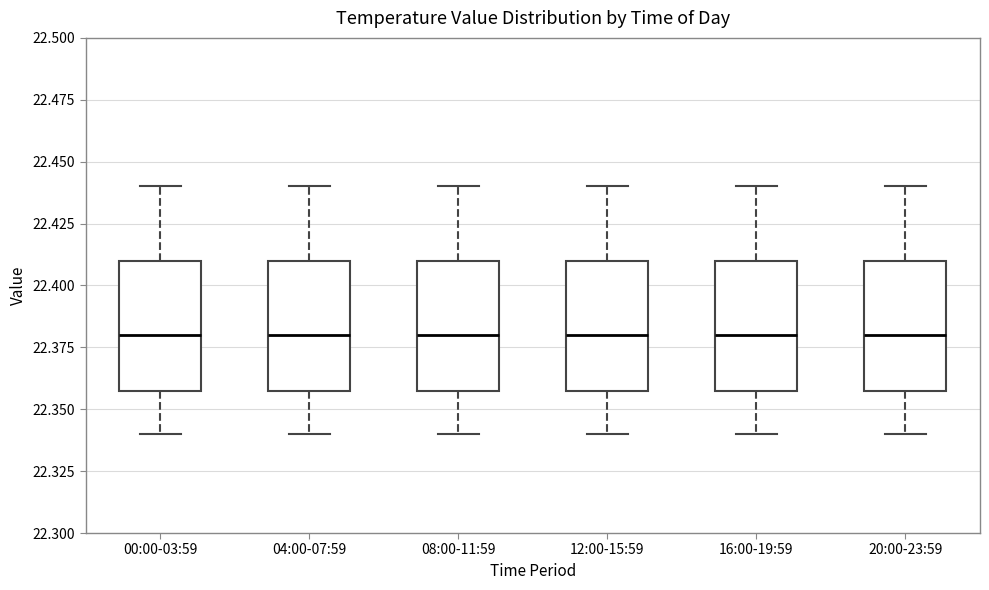

Reading left to right, transcribe this box plot: for each box, give where its median line is, the range the box spans, and where its two whiskers end, as read against the y-axis. The values are not printed on the chart, so give them approximately, as read against the axis.

00:00-03:59: median 22.38, box 22.36 to 22.41, whiskers 22.34 to 22.44
04:00-07:59: median 22.38, box 22.36 to 22.41, whiskers 22.34 to 22.44
08:00-11:59: median 22.38, box 22.36 to 22.41, whiskers 22.34 to 22.44
12:00-15:59: median 22.38, box 22.36 to 22.41, whiskers 22.34 to 22.44
16:00-19:59: median 22.38, box 22.36 to 22.41, whiskers 22.34 to 22.44
20:00-23:59: median 22.38, box 22.36 to 22.41, whiskers 22.34 to 22.44